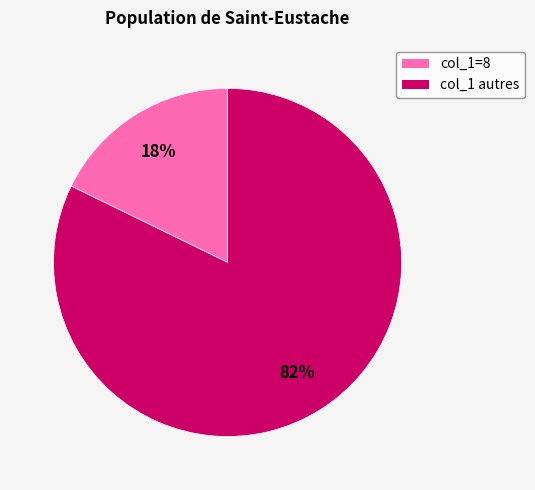

Is there any slice that represents more than half of the pie?

Yes